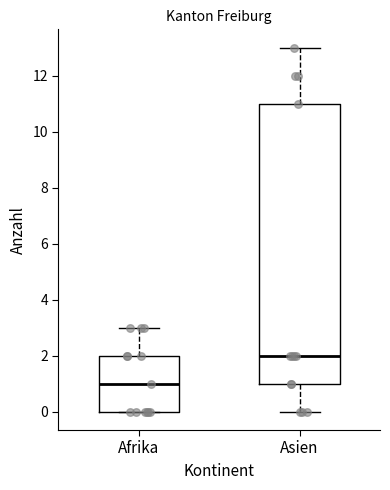

Reading left to right, transcribe this box plot: for each box, give where its median line is, the range the box spans, and where its two whiskers end, as read against the y-axis. The values are not printed on the chart, so give them approximately, as read against the axis.

Afrika: median 1, box 0 to 2, whiskers 0 to 3
Asien: median 2, box 1 to 11, whiskers 0 to 13